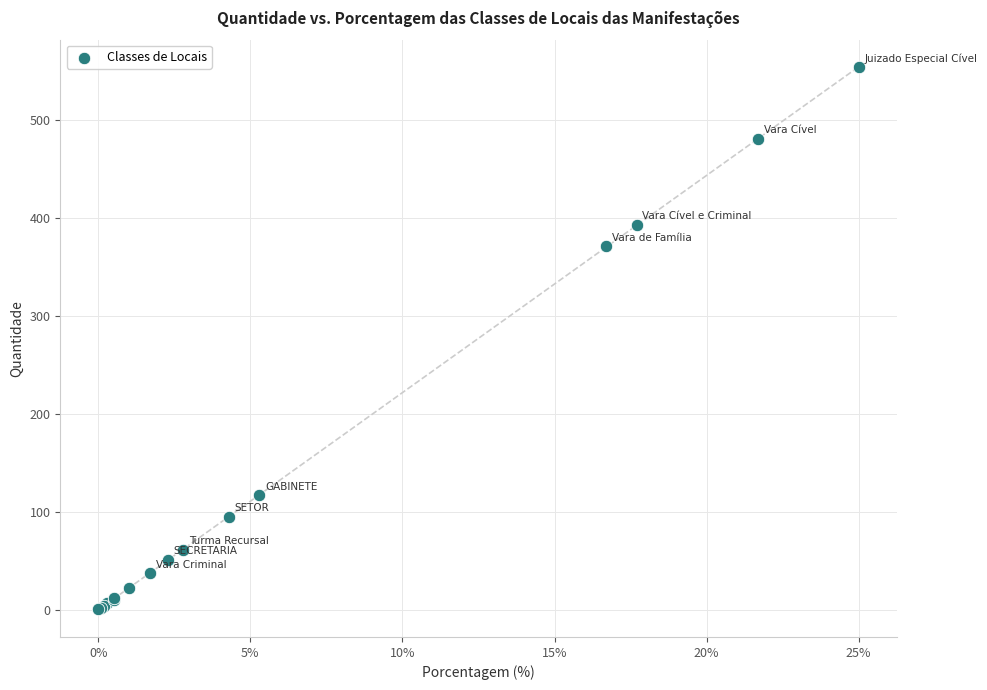

What Y value in the scatter plot is closest to 277?

371